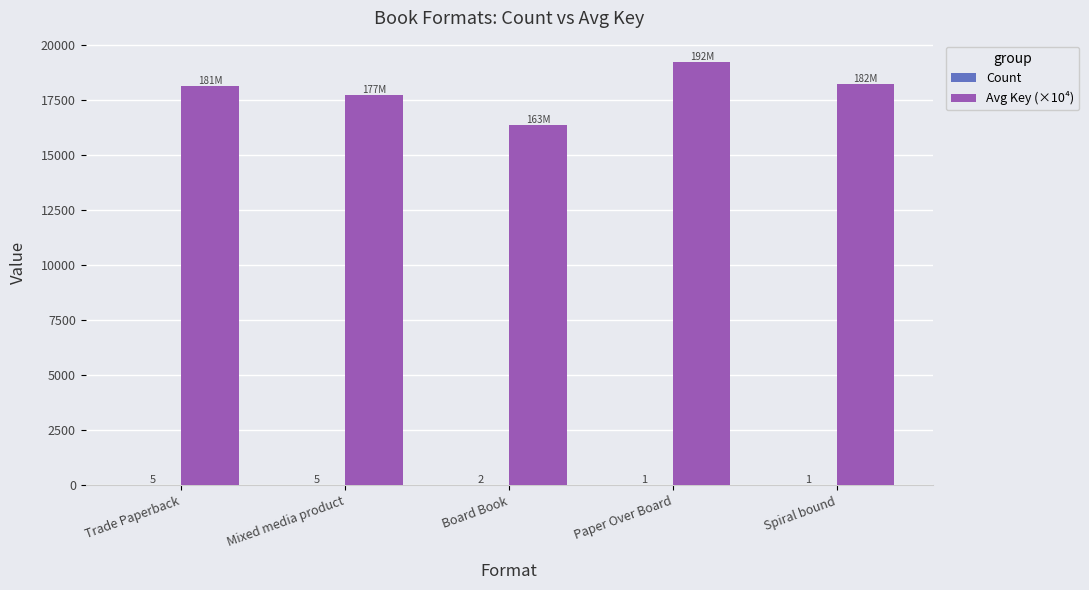

At which category is the sum across all series the highest?

Paper Over Board